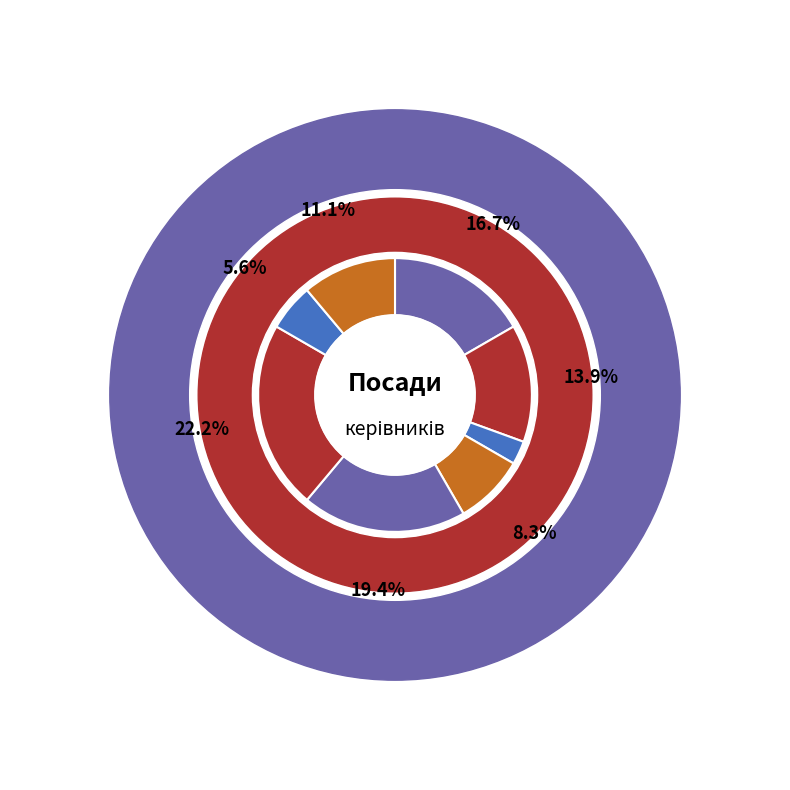

What is the change in value from Начальник to Ректор?

+2